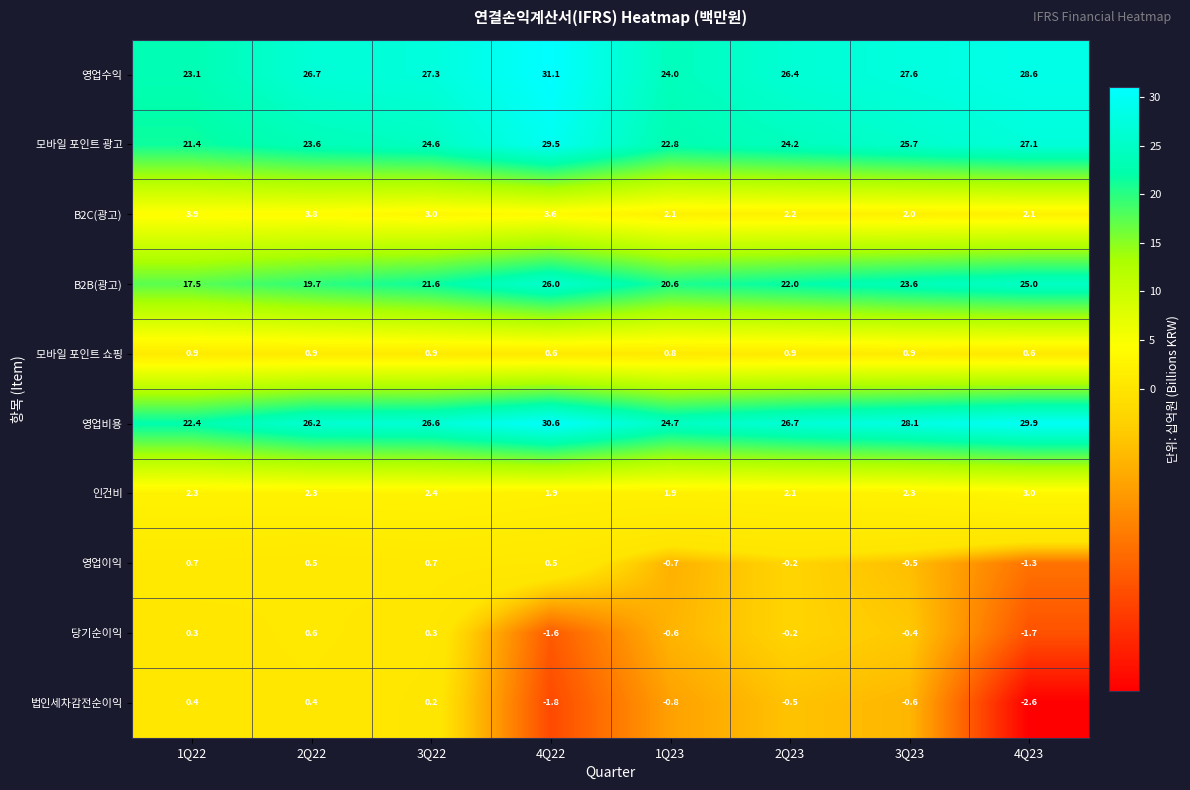

What is the maximum value shown in the chart?

31.1